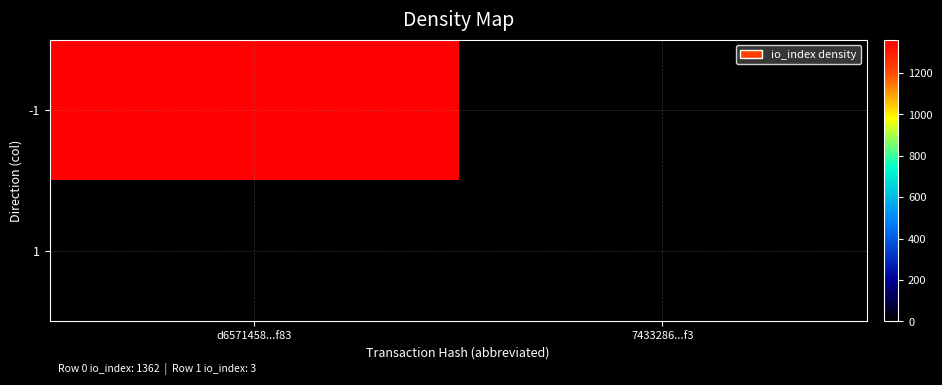

Rank the series by their average value, from lowest to highest.

1, -1